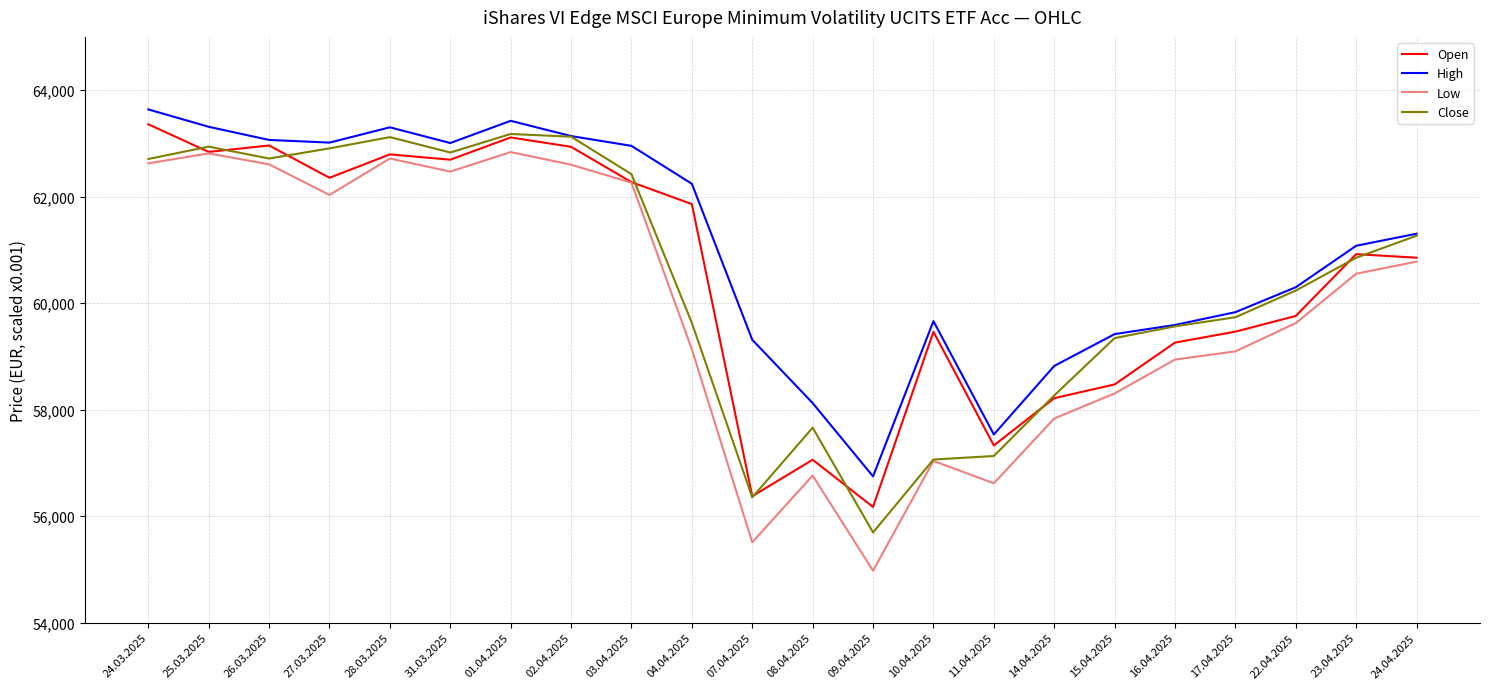

What is the approximate value of Open at 31.03.2025?

62694